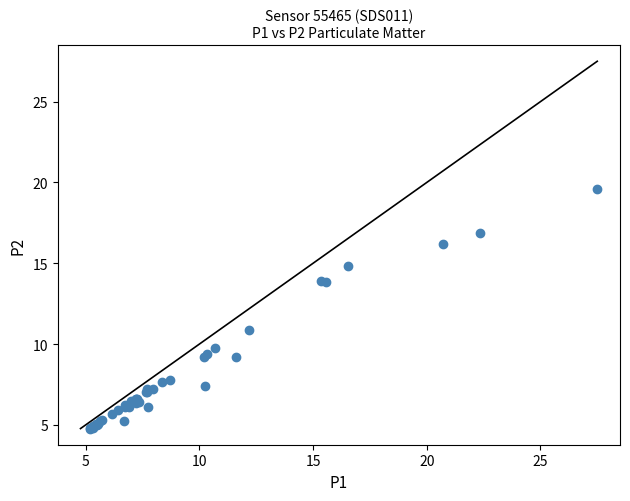

What Y value in the scatter plot is closest to 12?

10.9